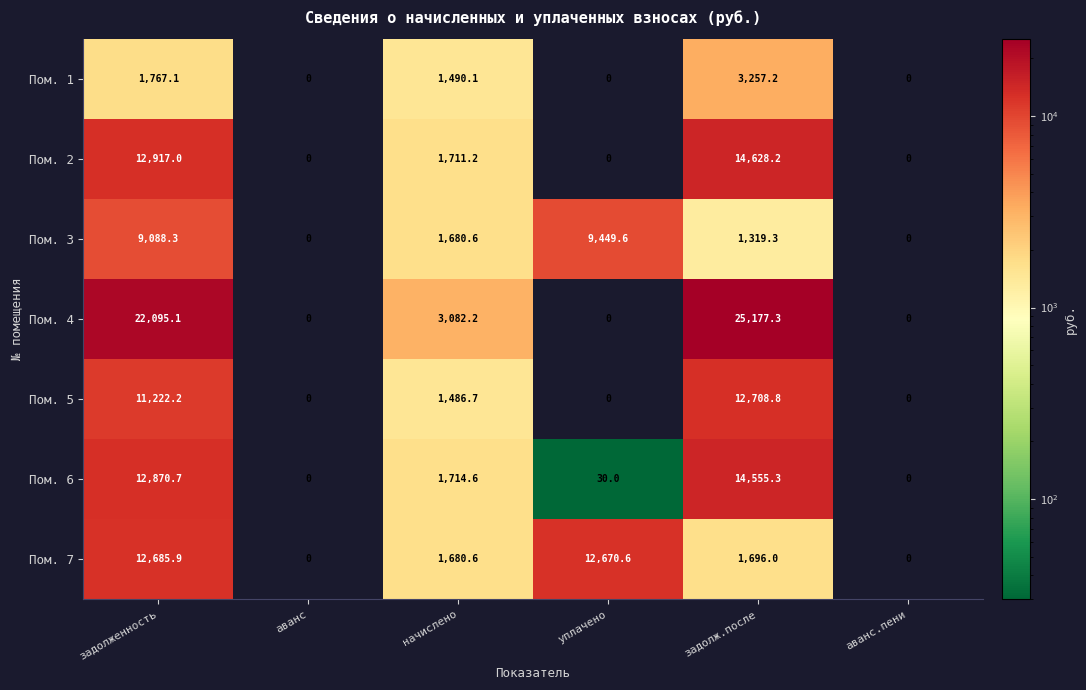

At задолженность, list the series in order from largest to smallest.

Пом. 4, Пом. 2, Пом. 6, Пом. 7, Пом. 5, Пом. 3, Пом. 1